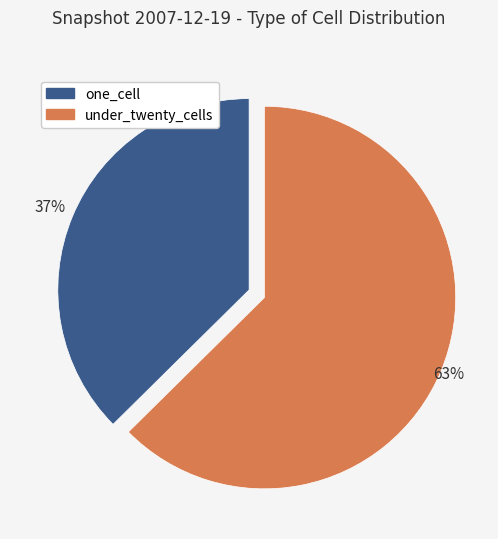

Is there a majority slice in this chart?

Yes